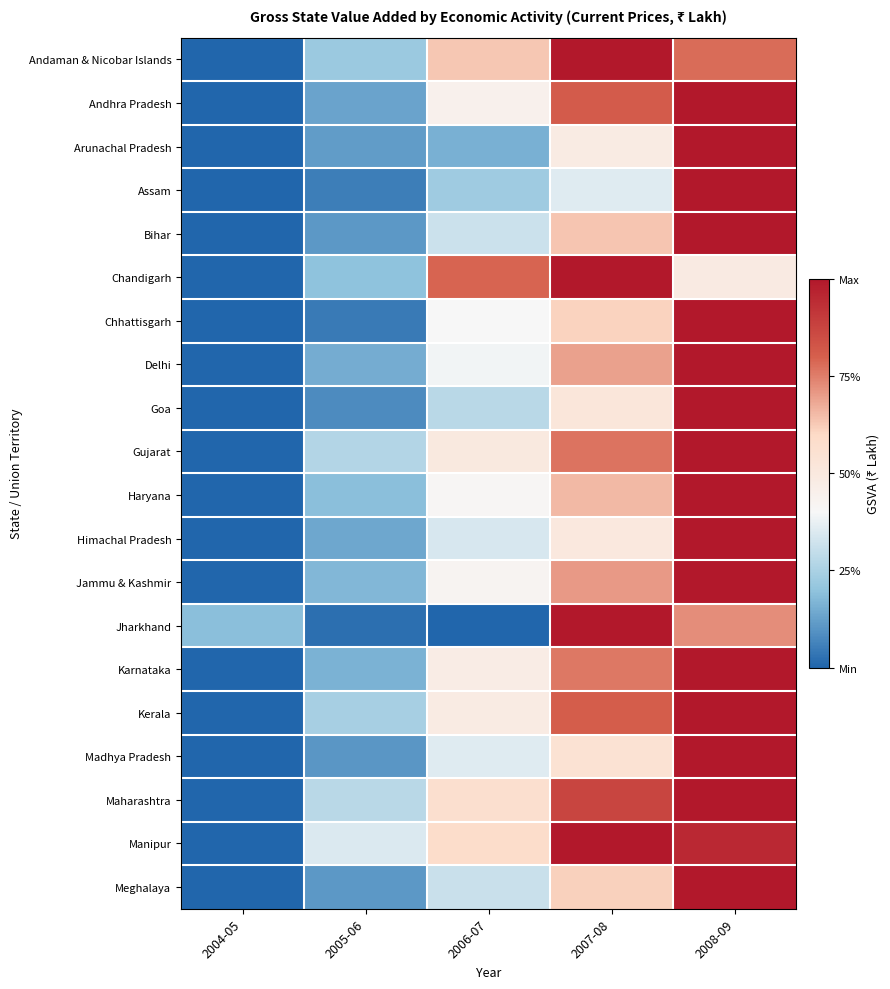

What is the total value across all series at 2004-05?

0.2